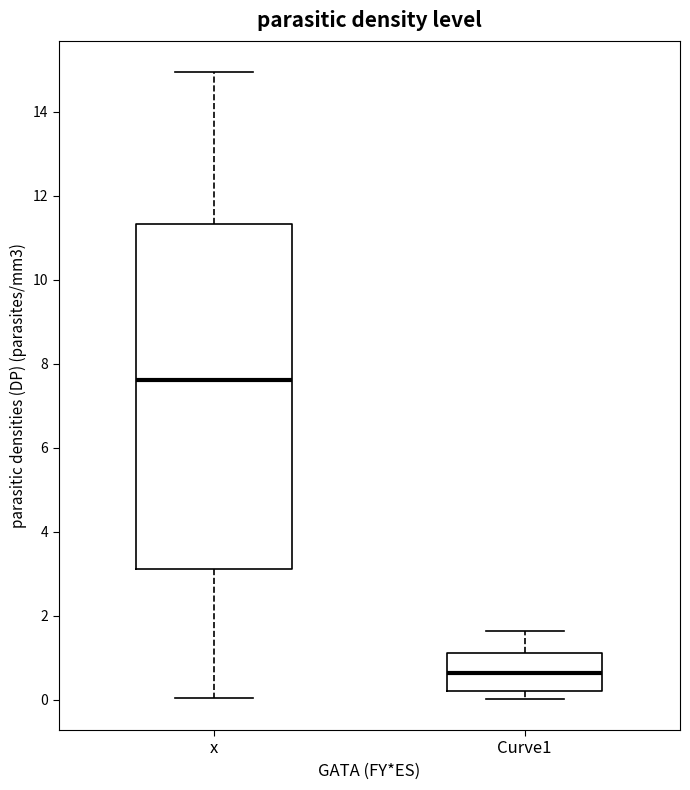

Which box has the highest median line?

x